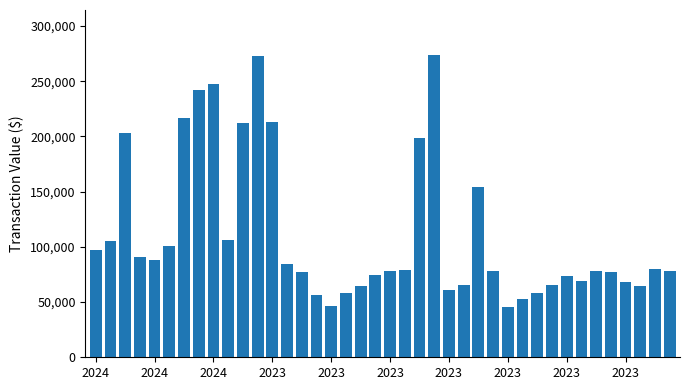

Count the number of categories in the chart.

40